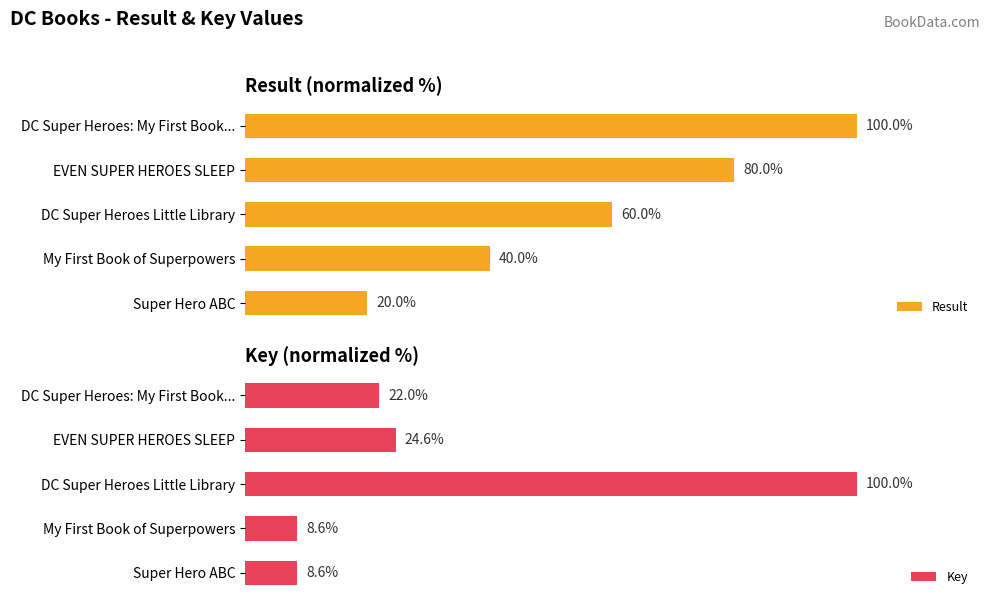

How many data points in Result are less than 60?

2